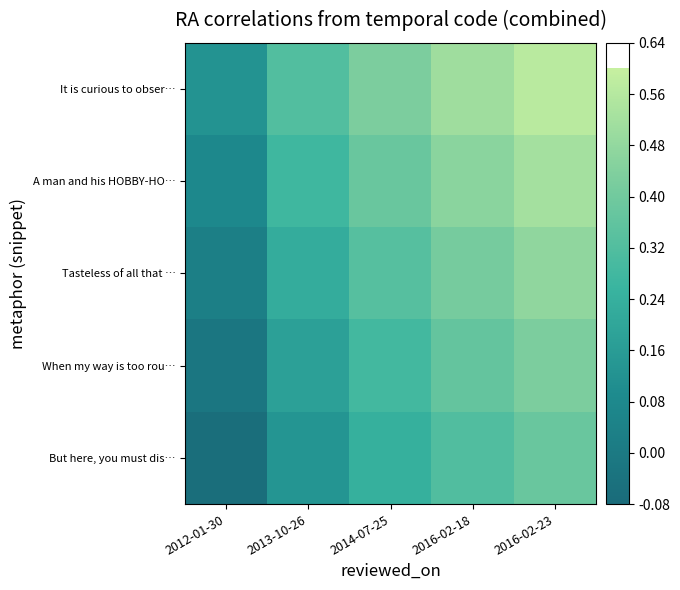

Rank the series by their average value, from highest to lowest.

It is curious to obser…, A man and his HOBBY-HO…, Tasteless of all that …, When my way is too rou…, But here, you must dis…